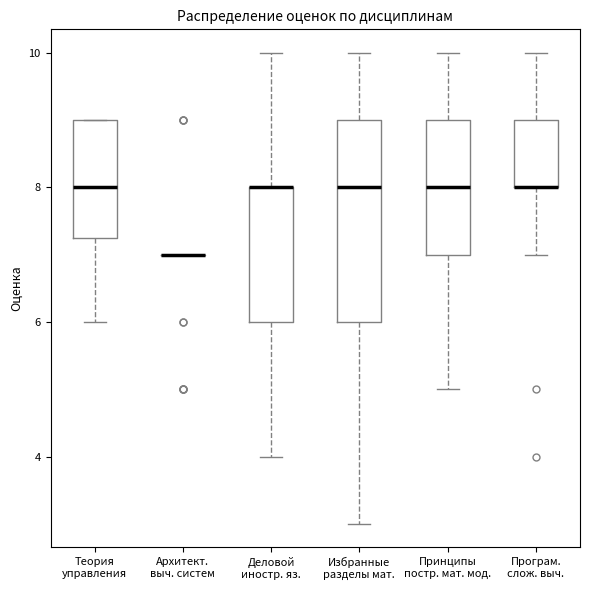

Which box is the tallest, from its lower edge to its upper edge?

Избранные разделы мат.